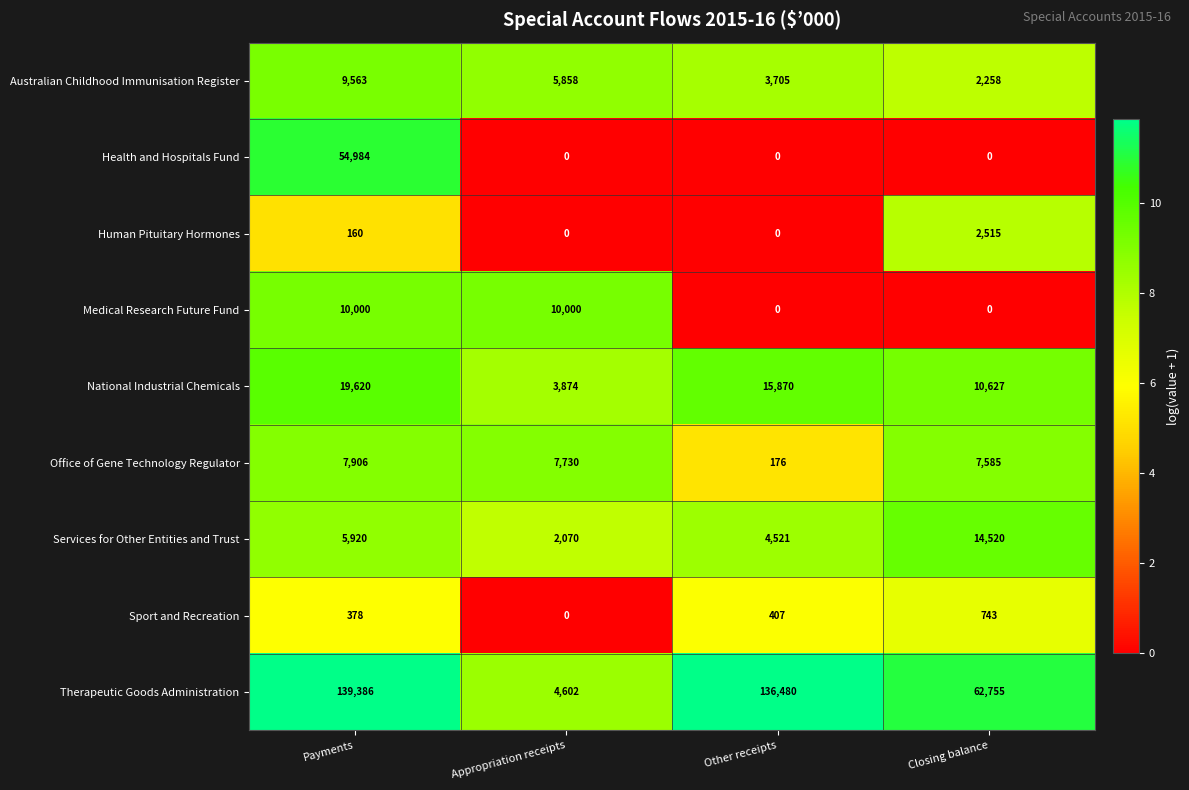

What is the highest value of the Human Pituitary Hormones series?

2515